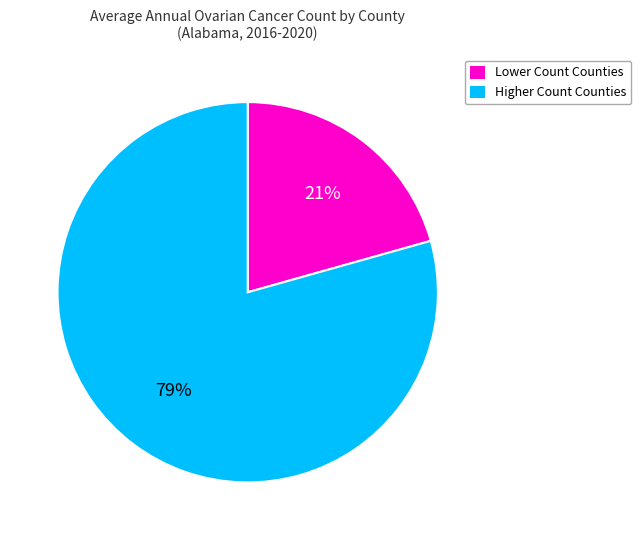

Is there any slice that represents more than half of the pie?

Yes